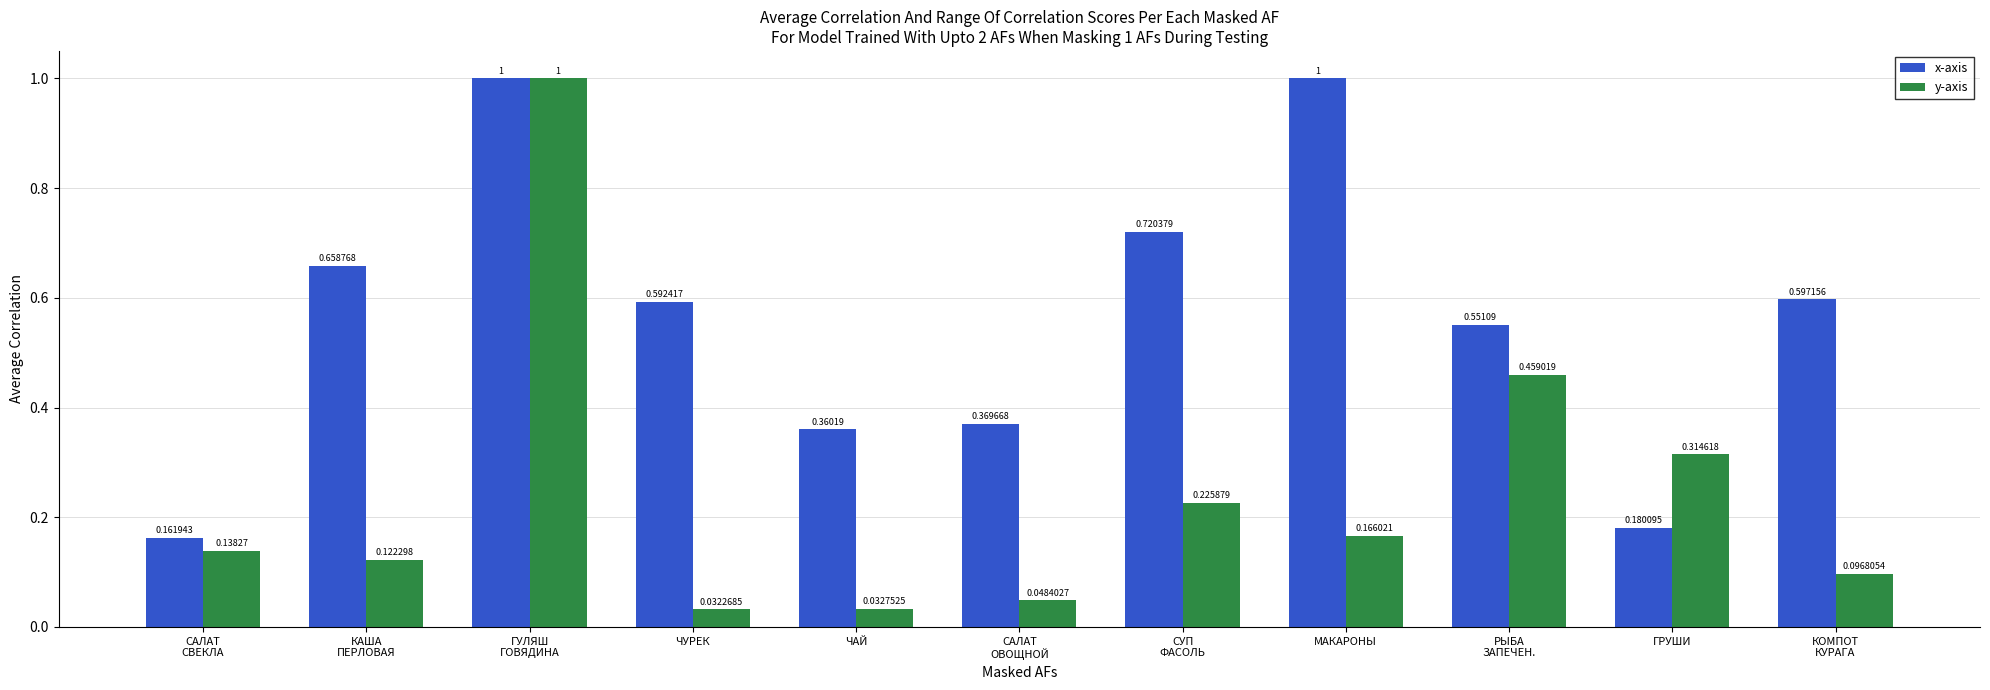

What is the spread (max minus min) of values at МАКАРОНЫ?

0.8